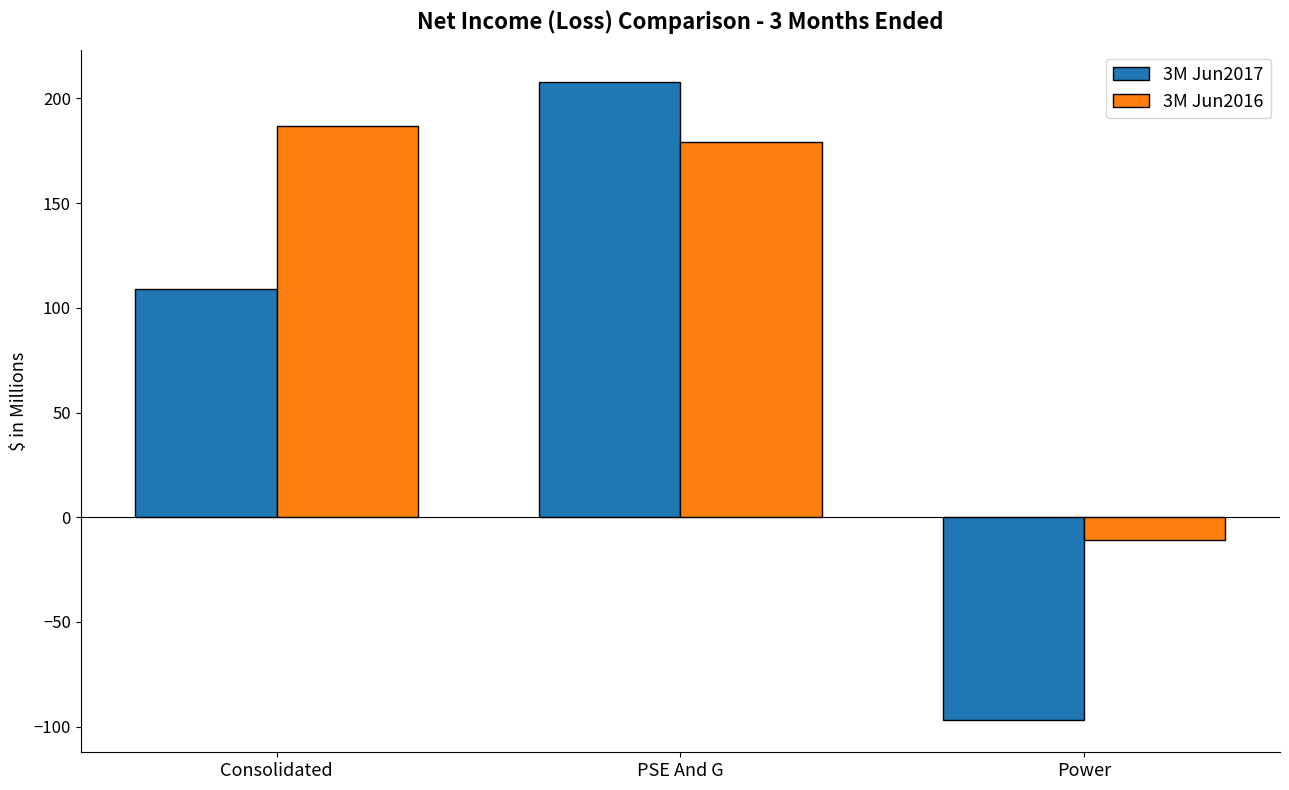

Which series has the largest total across all categories?

3M Jun2016